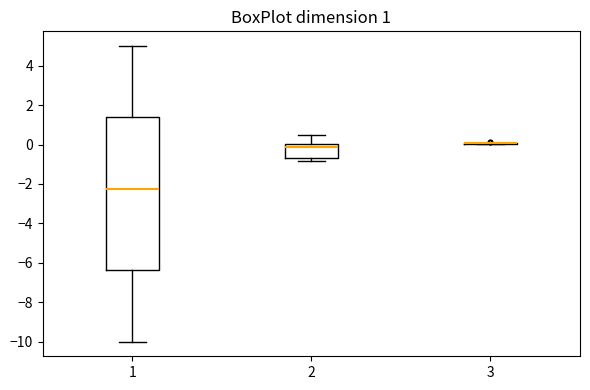

Comparing the boxes themselves (not the whiskers), which one is the tallest?

1